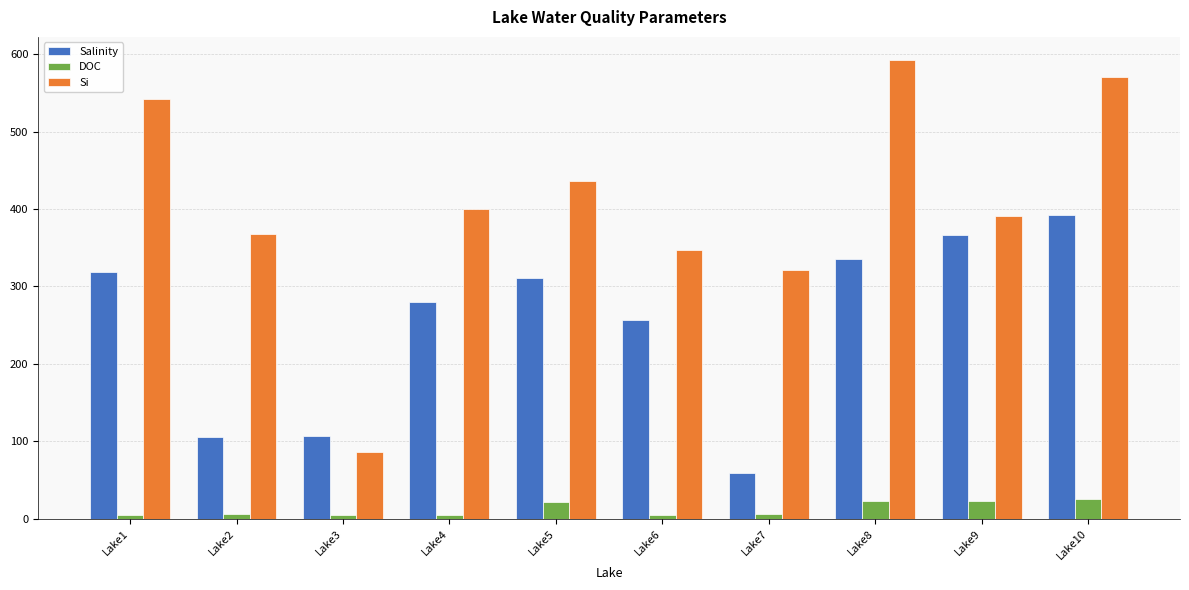

Rank the series by their average value, from lowest to highest.

DOC, Salinity, Si